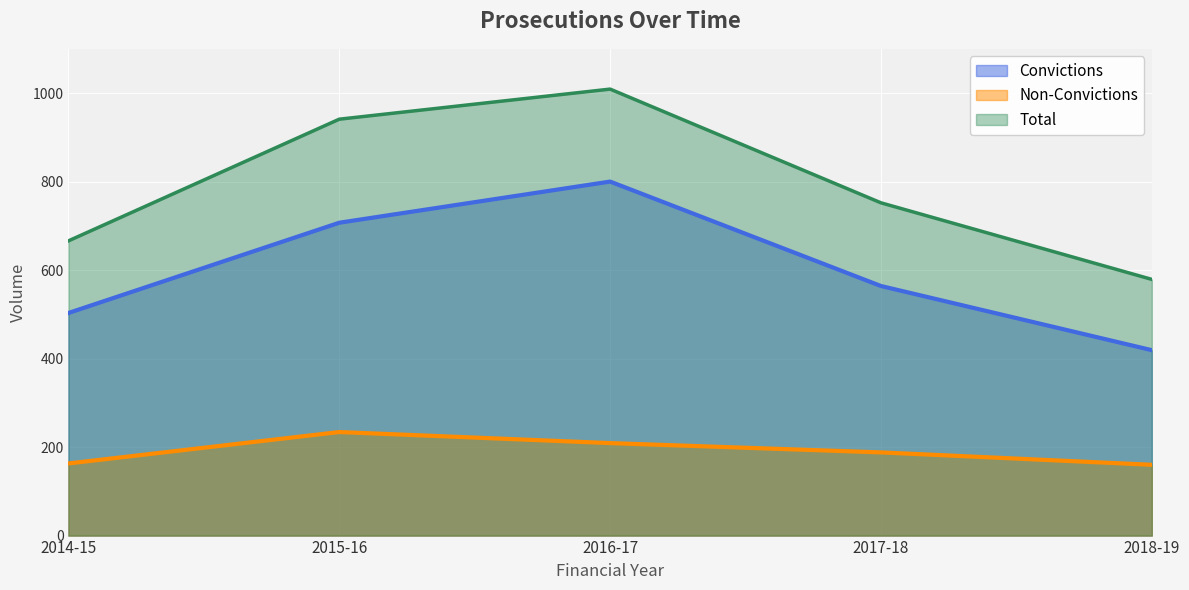

List the labels in order of Total value, smallest first.

2018-19, 2014-15, 2017-18, 2015-16, 2016-17